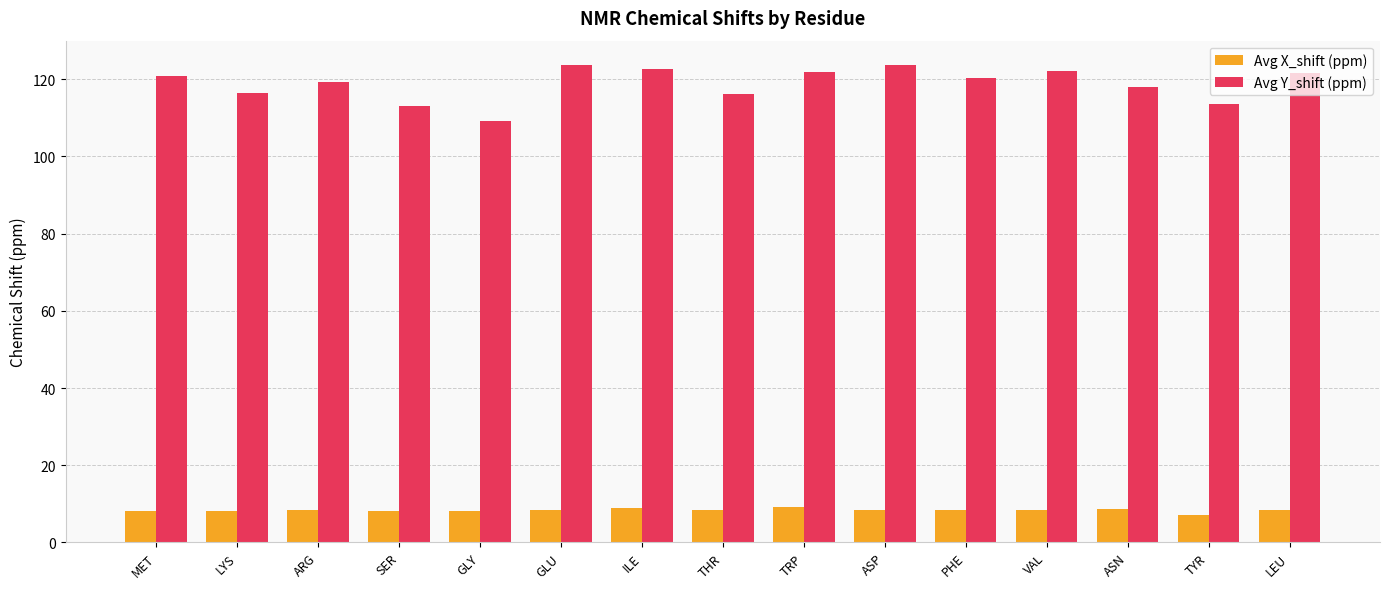

The Avg Y_shift (ppm) series shows 123.6 at ASP. True or false?

True